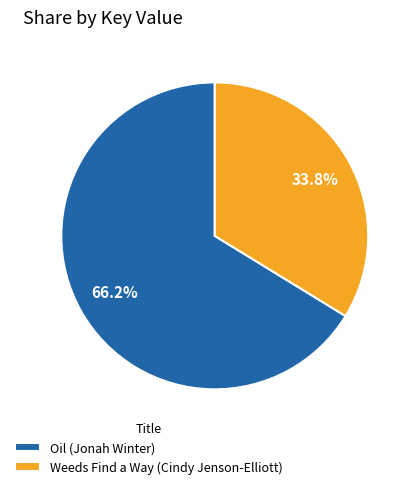

Combined, what portion of the pie is Weeds Find a Way (Cindy Jenson-Elliott) and Oil (Jonah Winter)?

100.0%